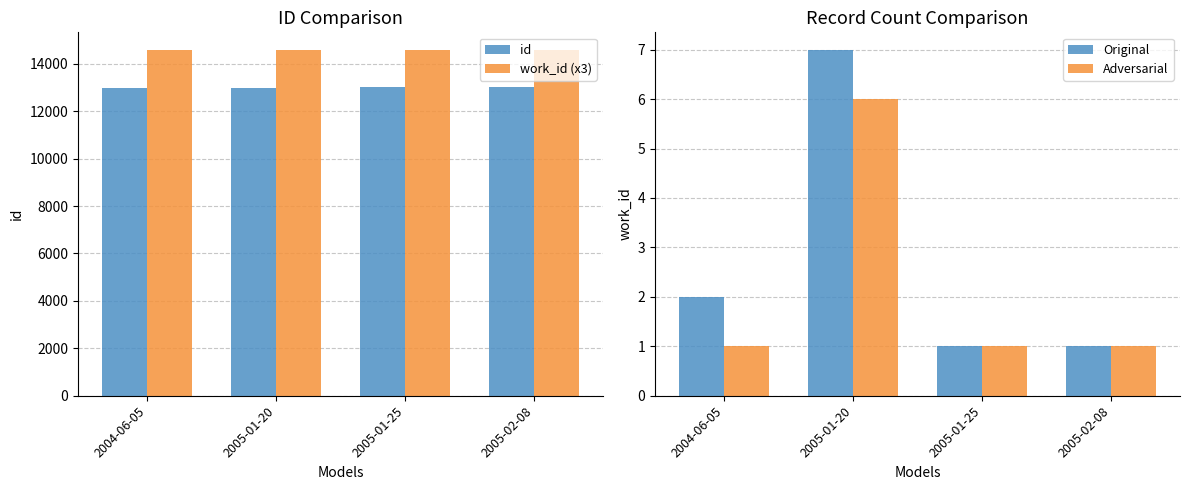

How many bars are there in total?

16